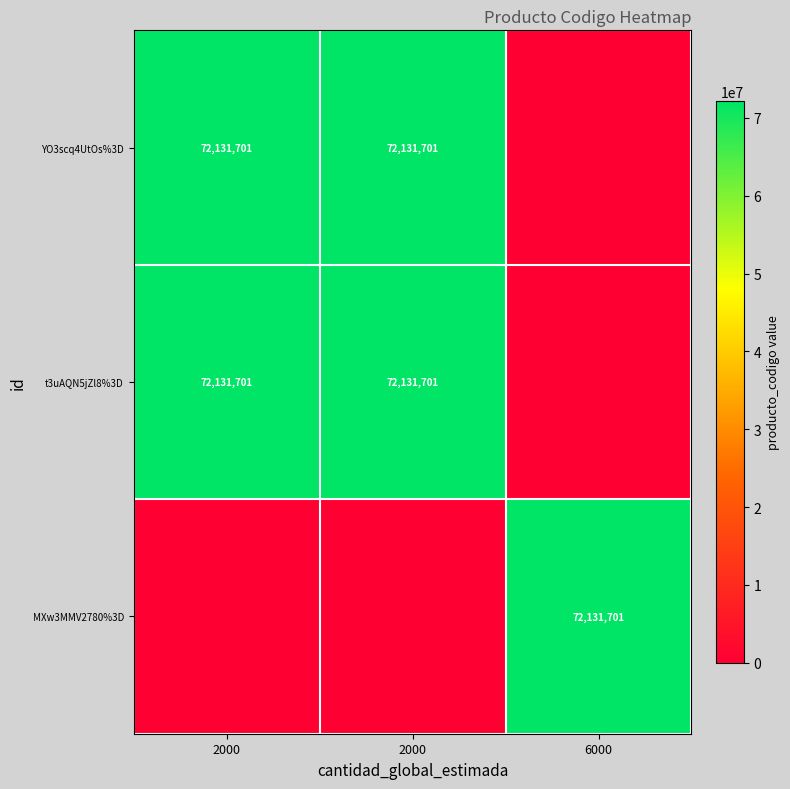

What is the difference between the maximum and minimum values in the YO3scq4UtOs%3D series?

72131701